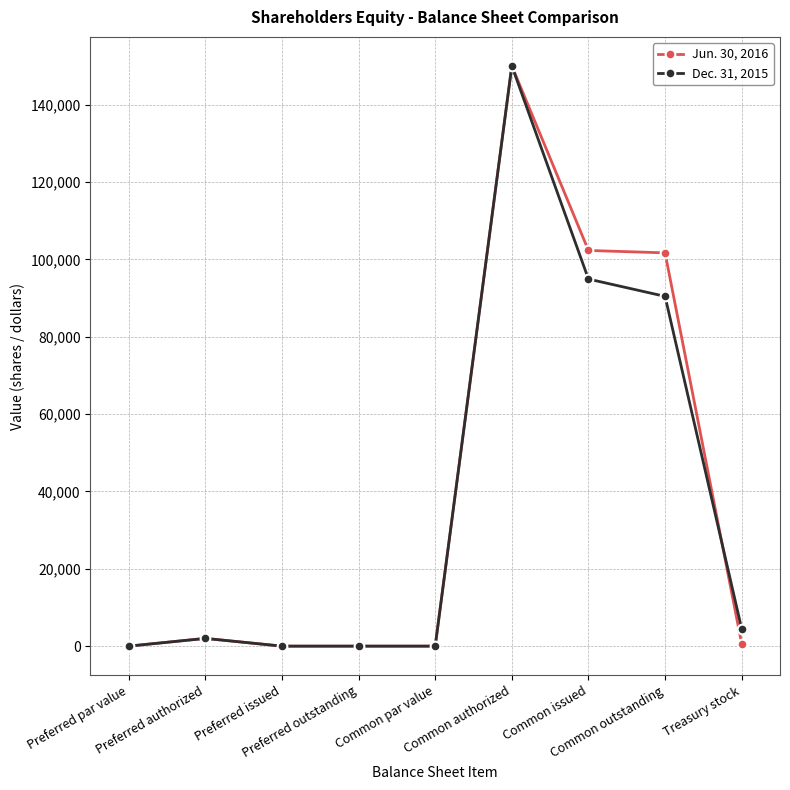

What is the spread (max minus min) of values at Common outstanding?

11247